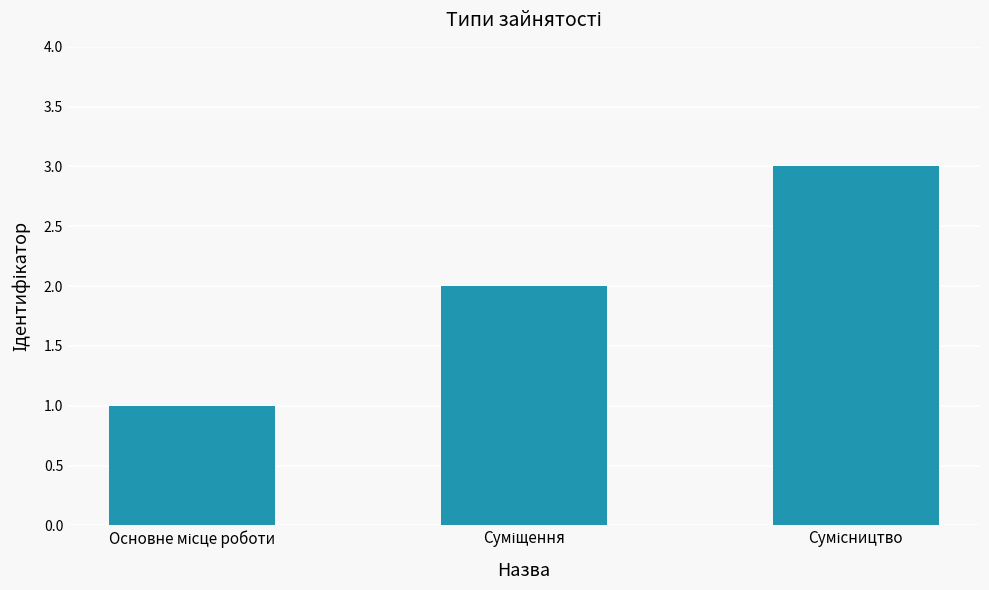

What is the greatest value displayed?

3